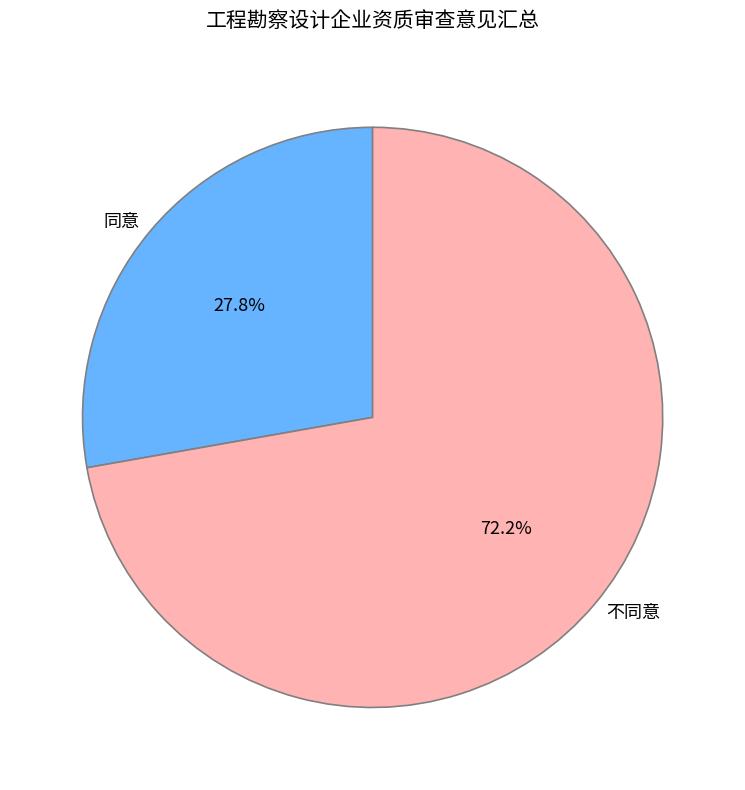

What portion of the pie excludes 不同意?

27.8%